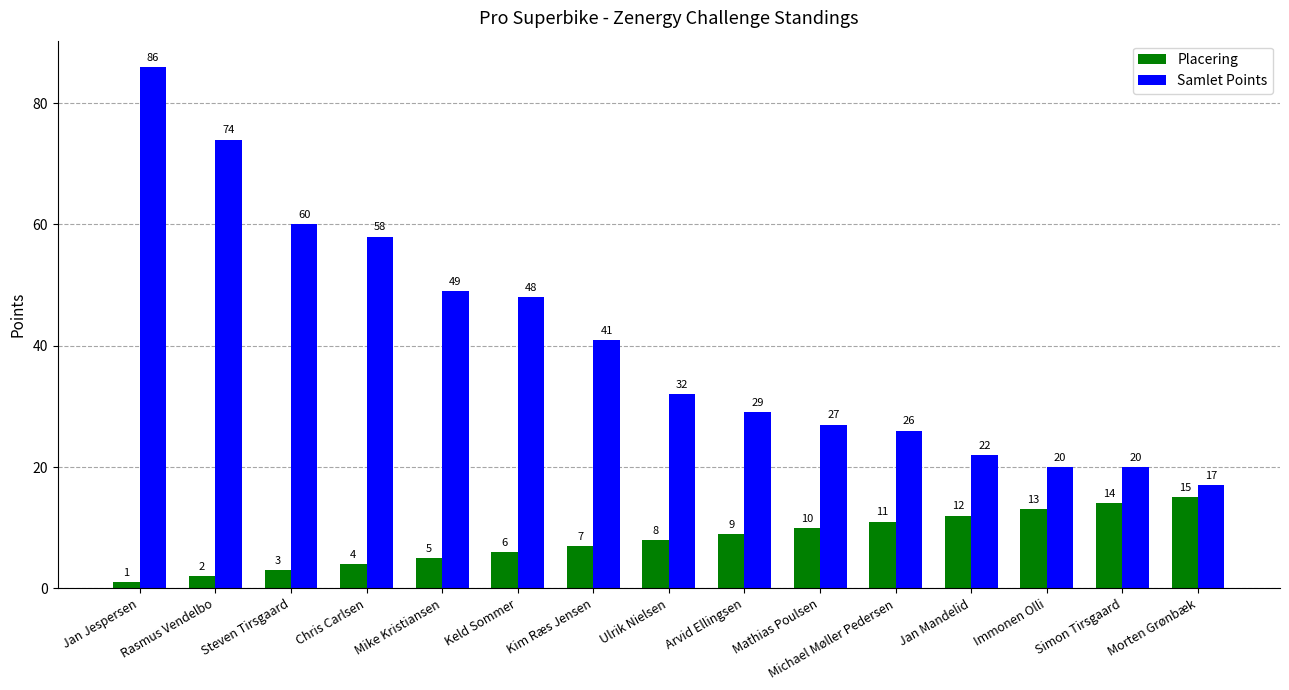

What is the average value of the Samlet Points series?

41